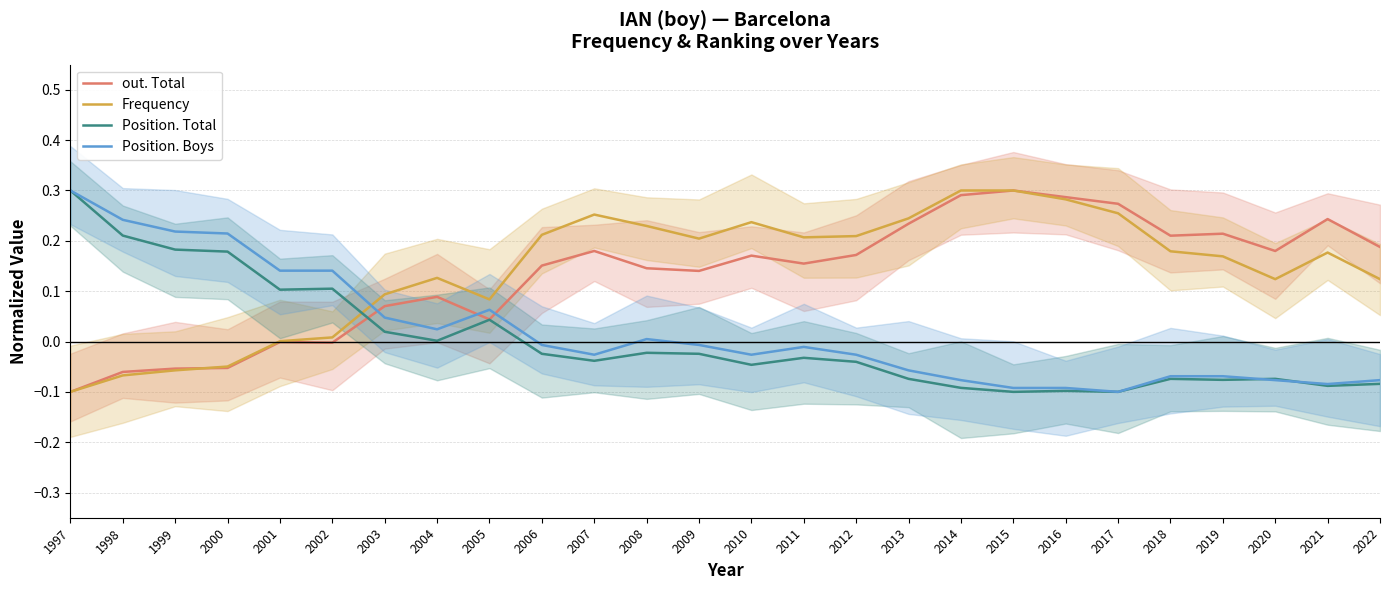

What are all the series names shown in the legend?

out. Total, Frequency, Position. Total, Position. Boys